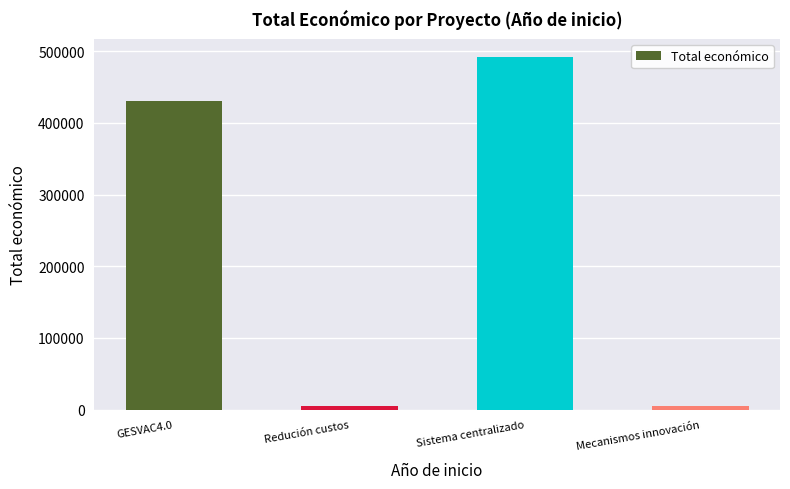

Which has a higher value, GESVAC4.0 or Sistema centralizado?

Sistema centralizado